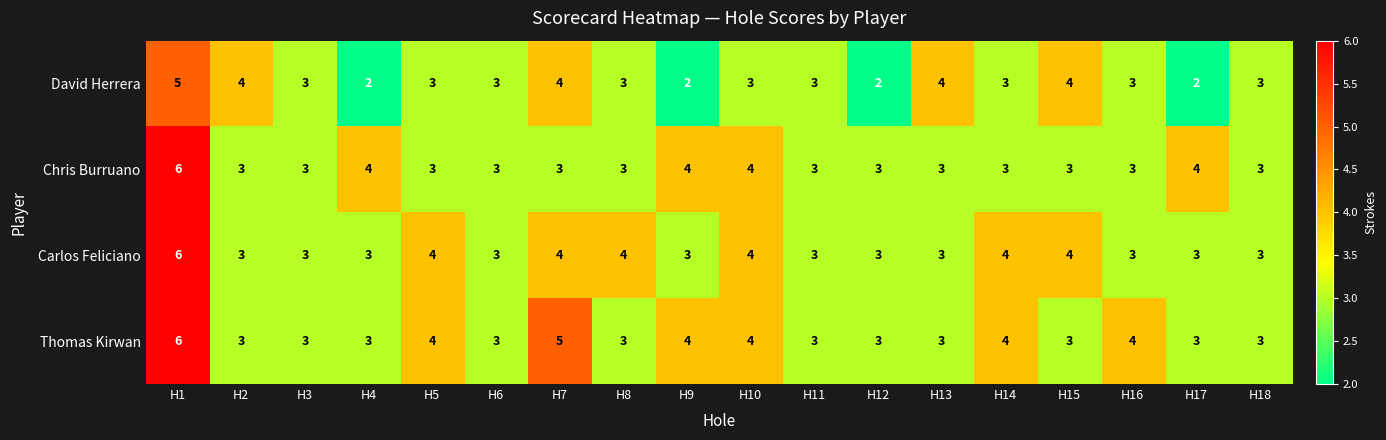

Count the Thomas Kirwan values in the range 3 to 4.

16